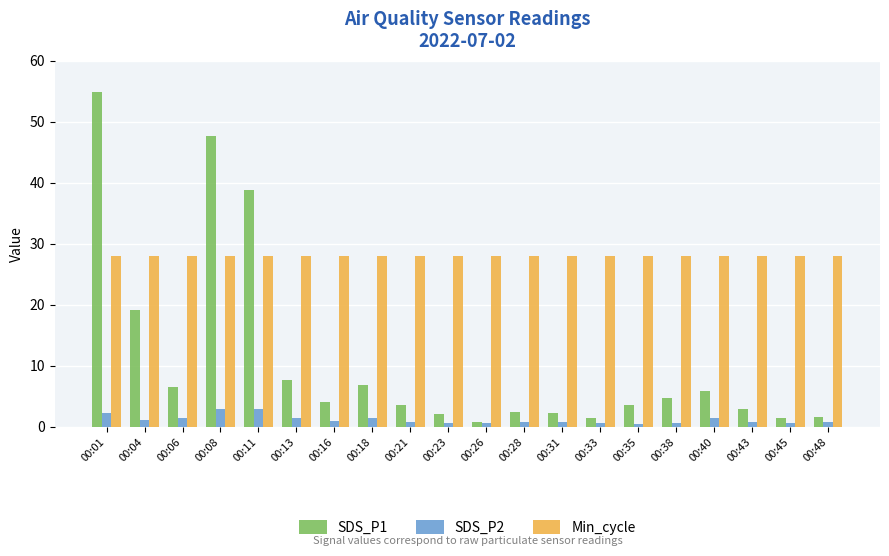

What are all the series names shown in the legend?

SDS_P1, SDS_P2, Min_cycle